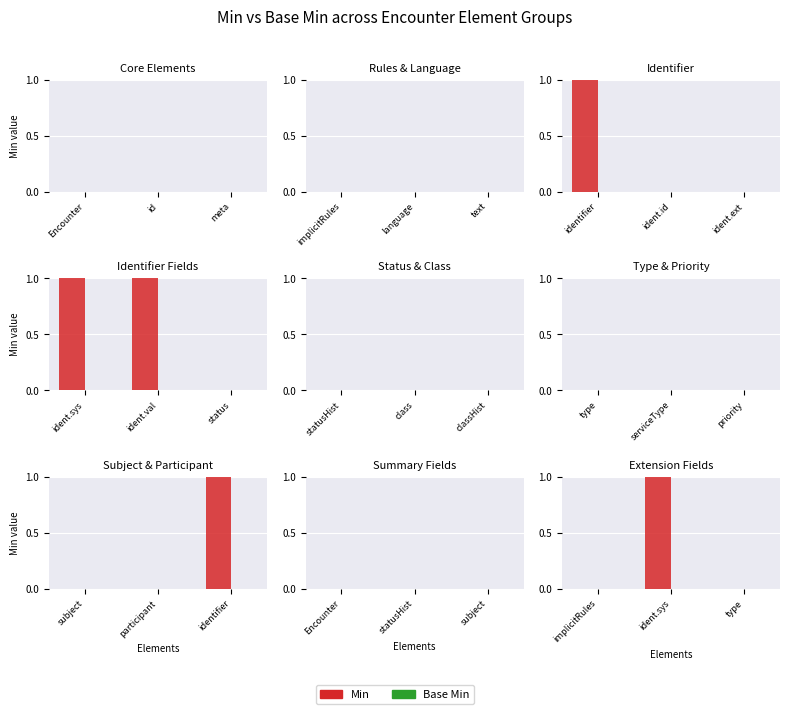

Is the value of Min at implicitRules greater than the value of Base Min at implicitRules?

No